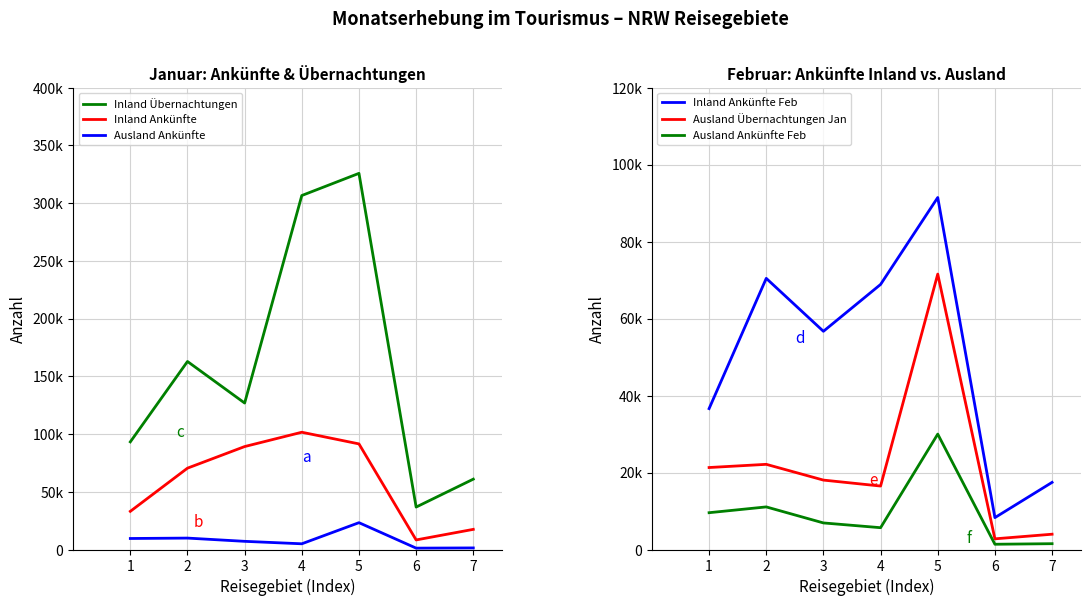

At how many categories does at least one series exceed 124025?

4